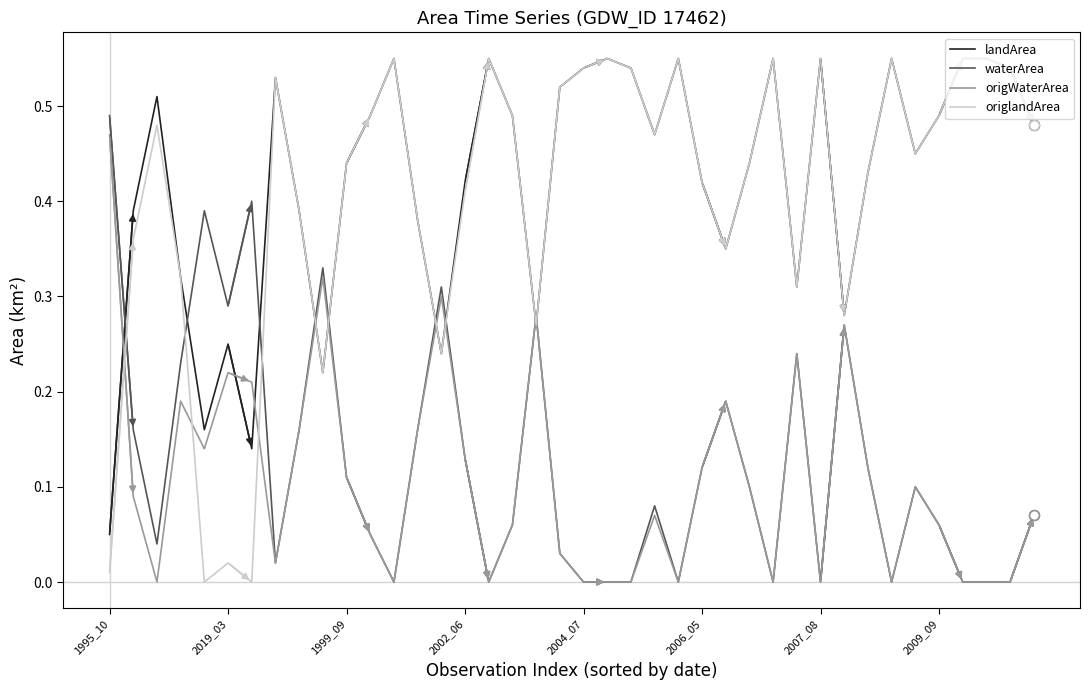

Which series has the widest spread of values?

origlandArea